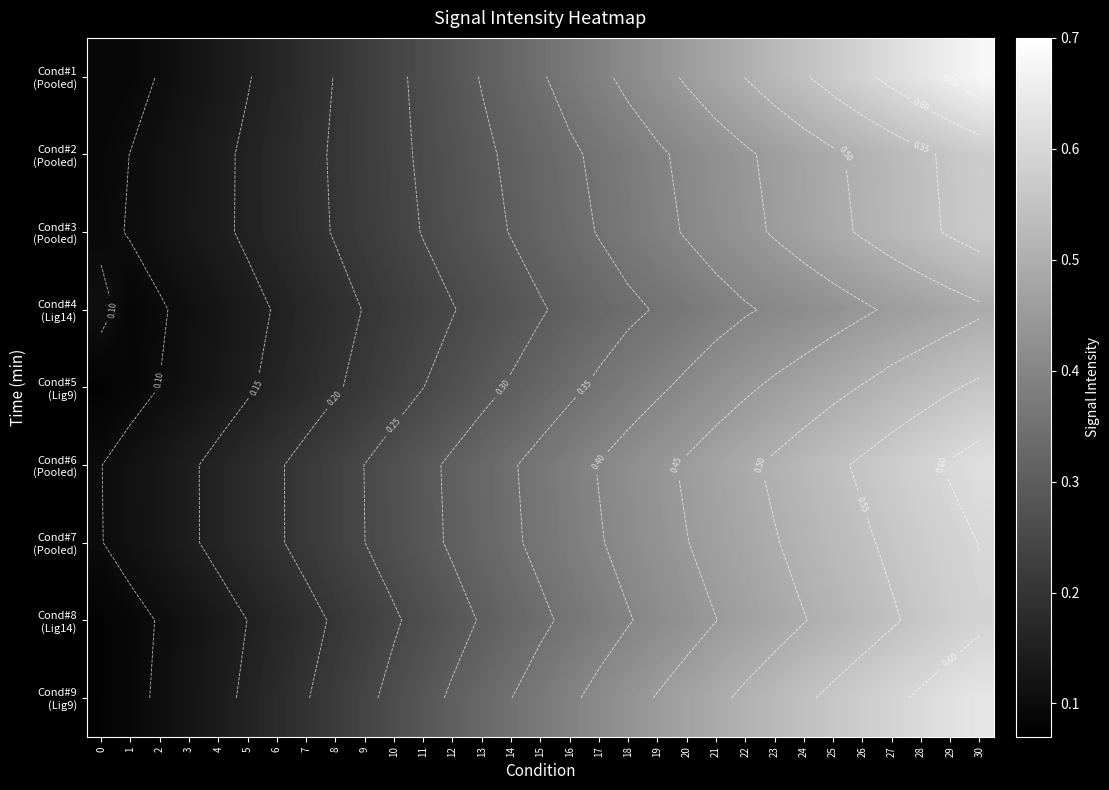

Which has a higher value, 27 or 16?

27